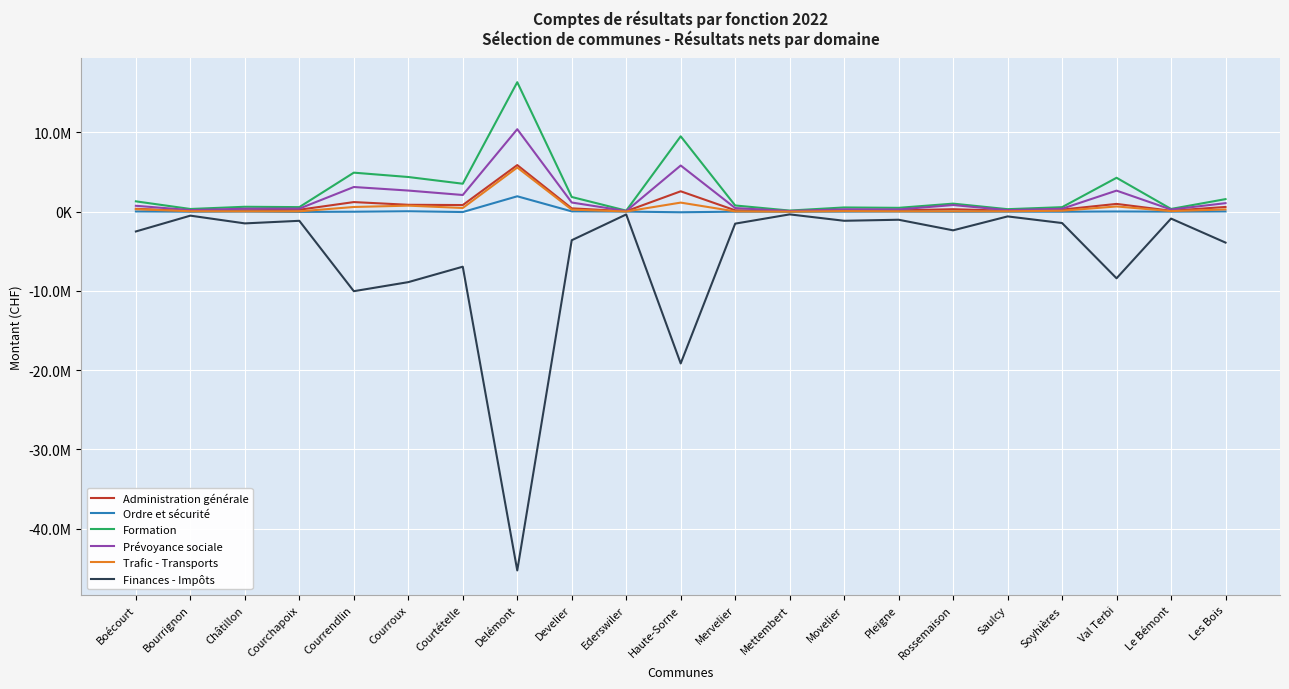

Does the chart have visible grid lines?

Yes